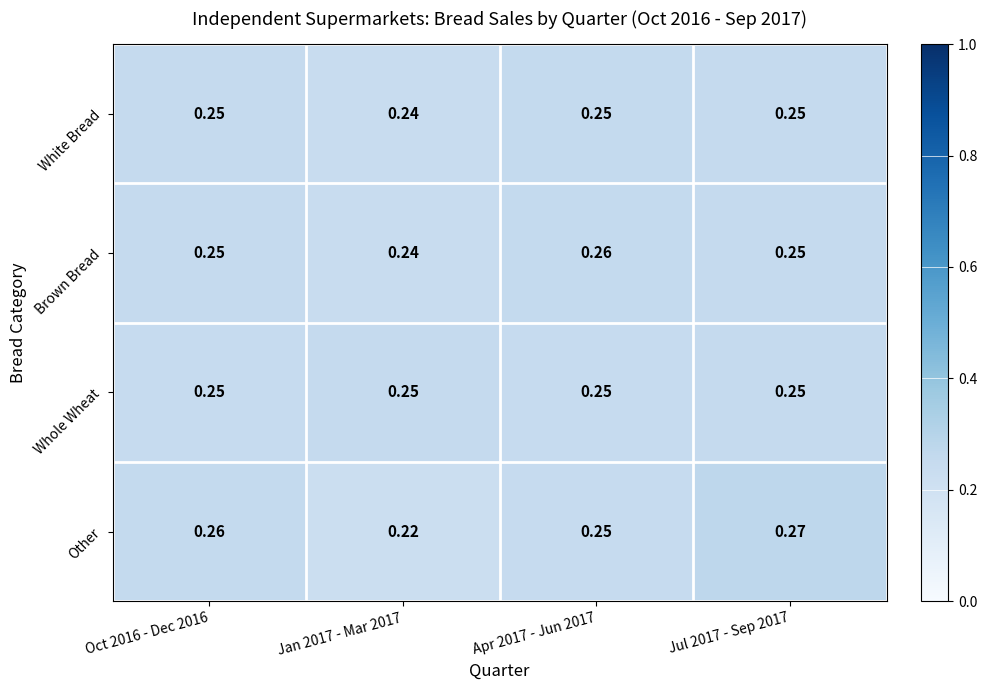

Which series has the widest spread of values?

Other